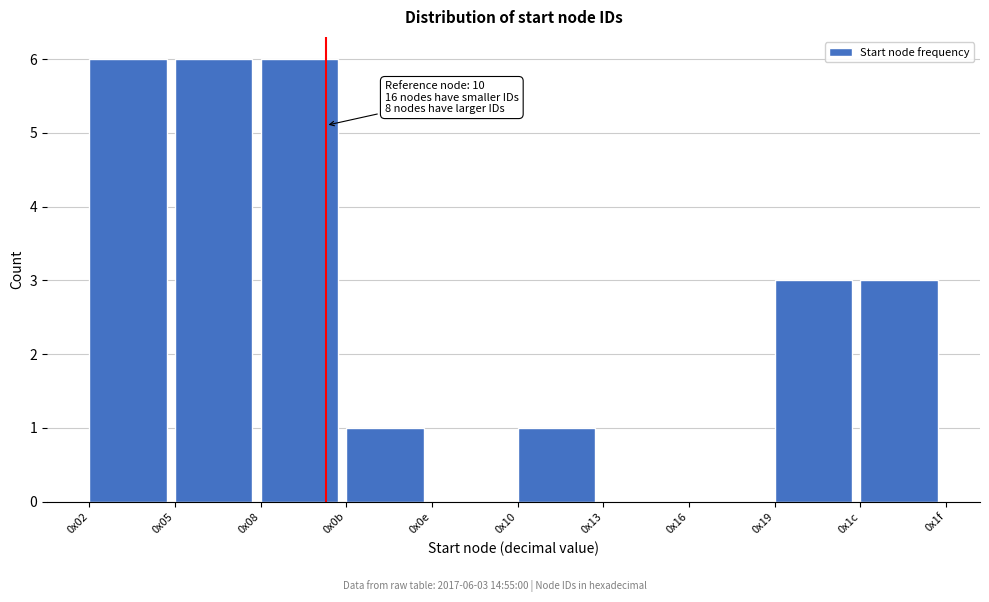

Reading left to right, extract all data points from this chart.

0x02=6	0x05=6	0x08=6	0x0b=1	0x0e=0	0x10=1	0x13=0	0x16=0	0x19=3	0x1c=3